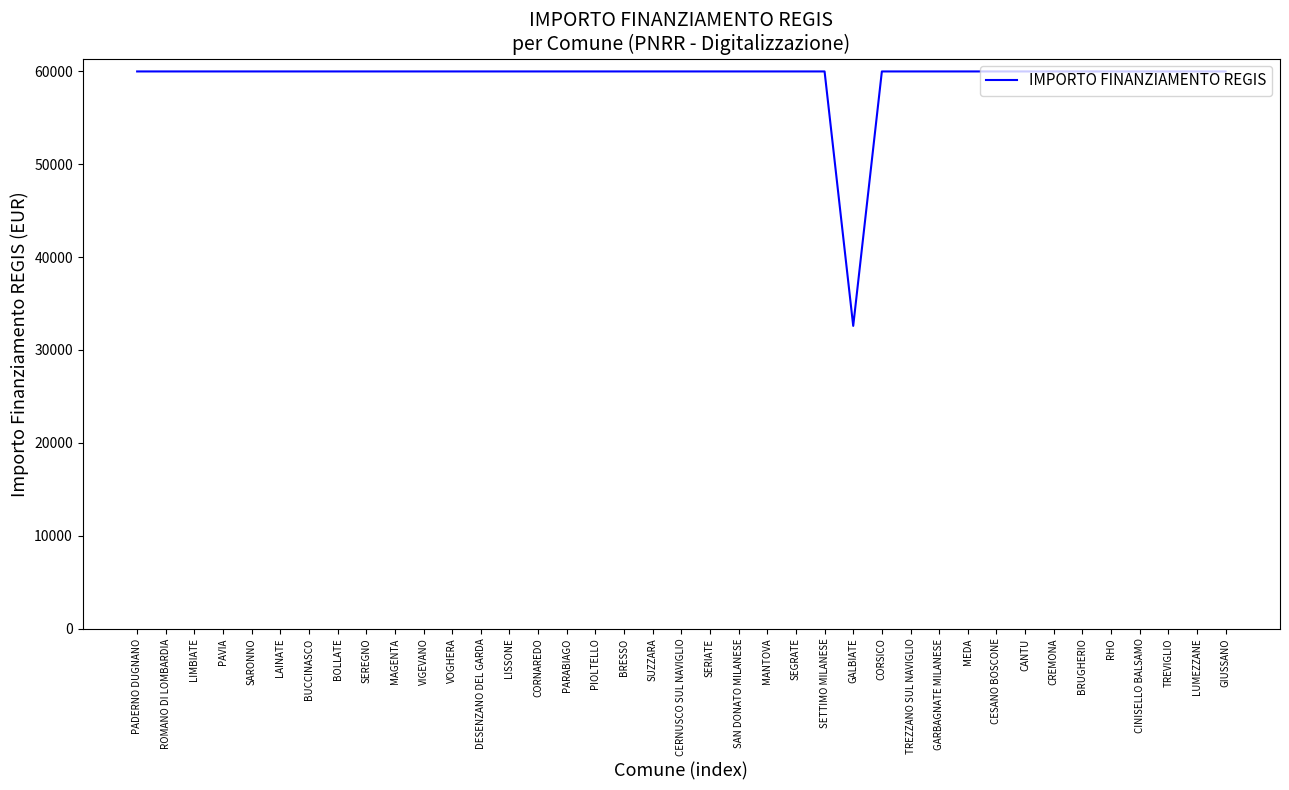

What is the difference between the maximum and minimum values?

27377